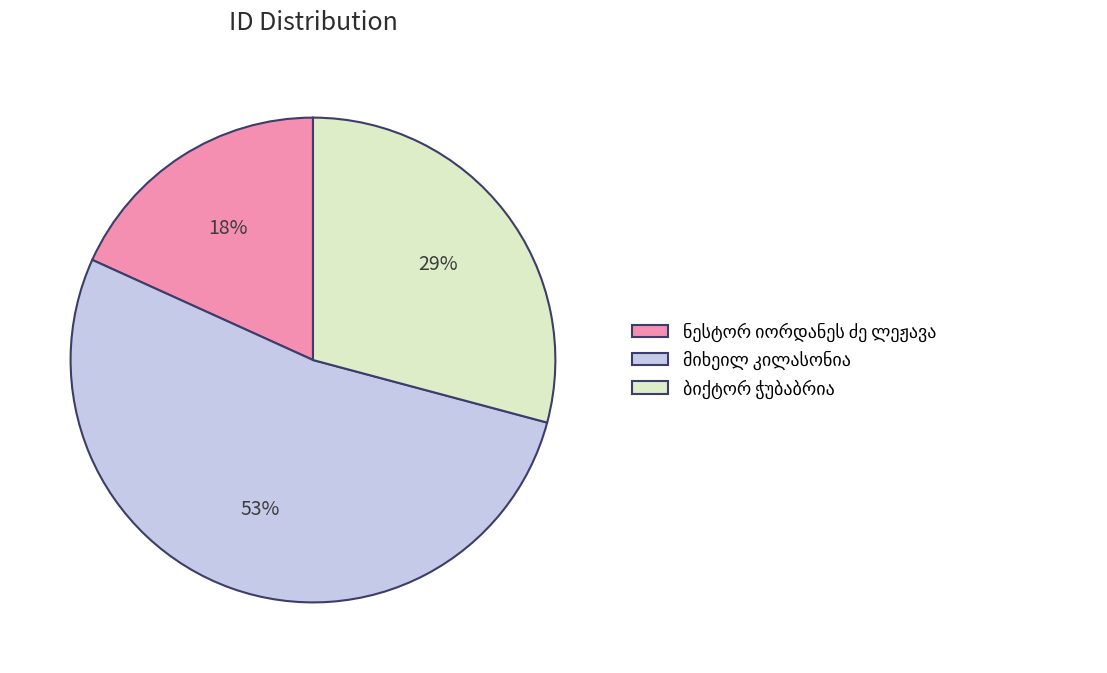

To the nearest percent, what is the average slice percentage?

33%